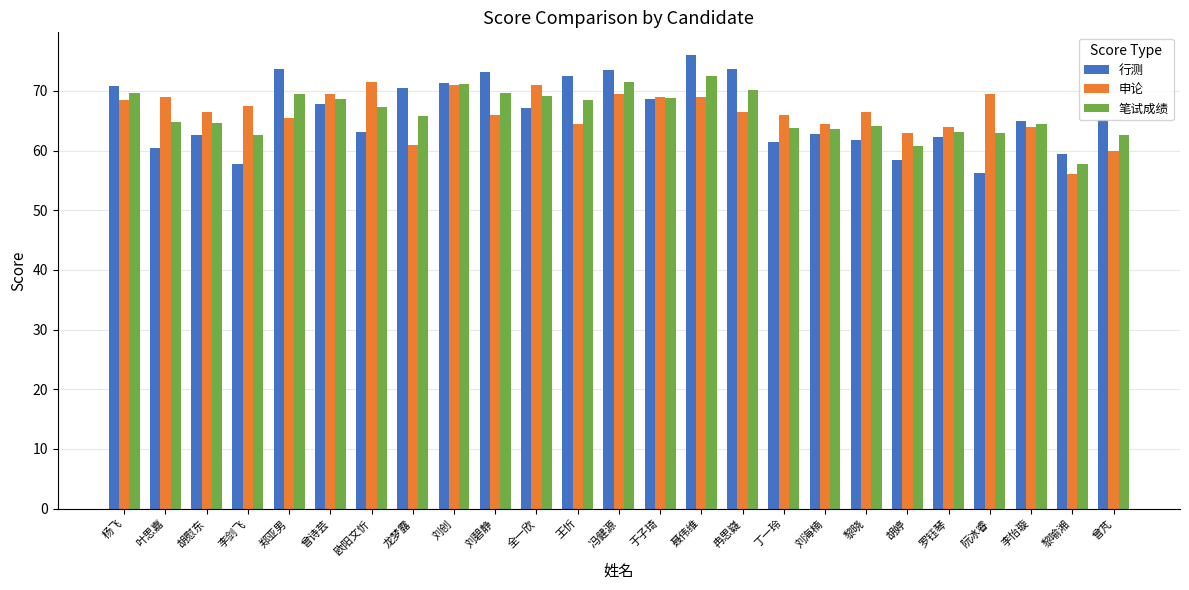

What is the smallest value displayed?

56.0